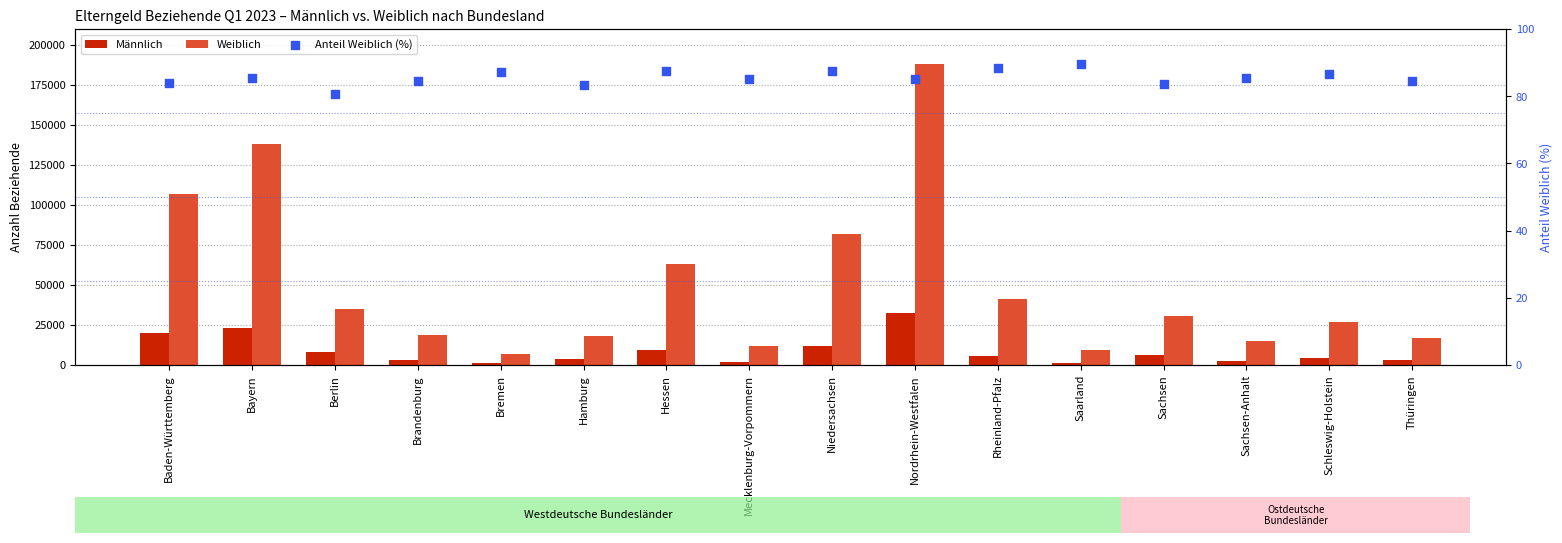

Which series has the largest total across all categories?

Weiblich